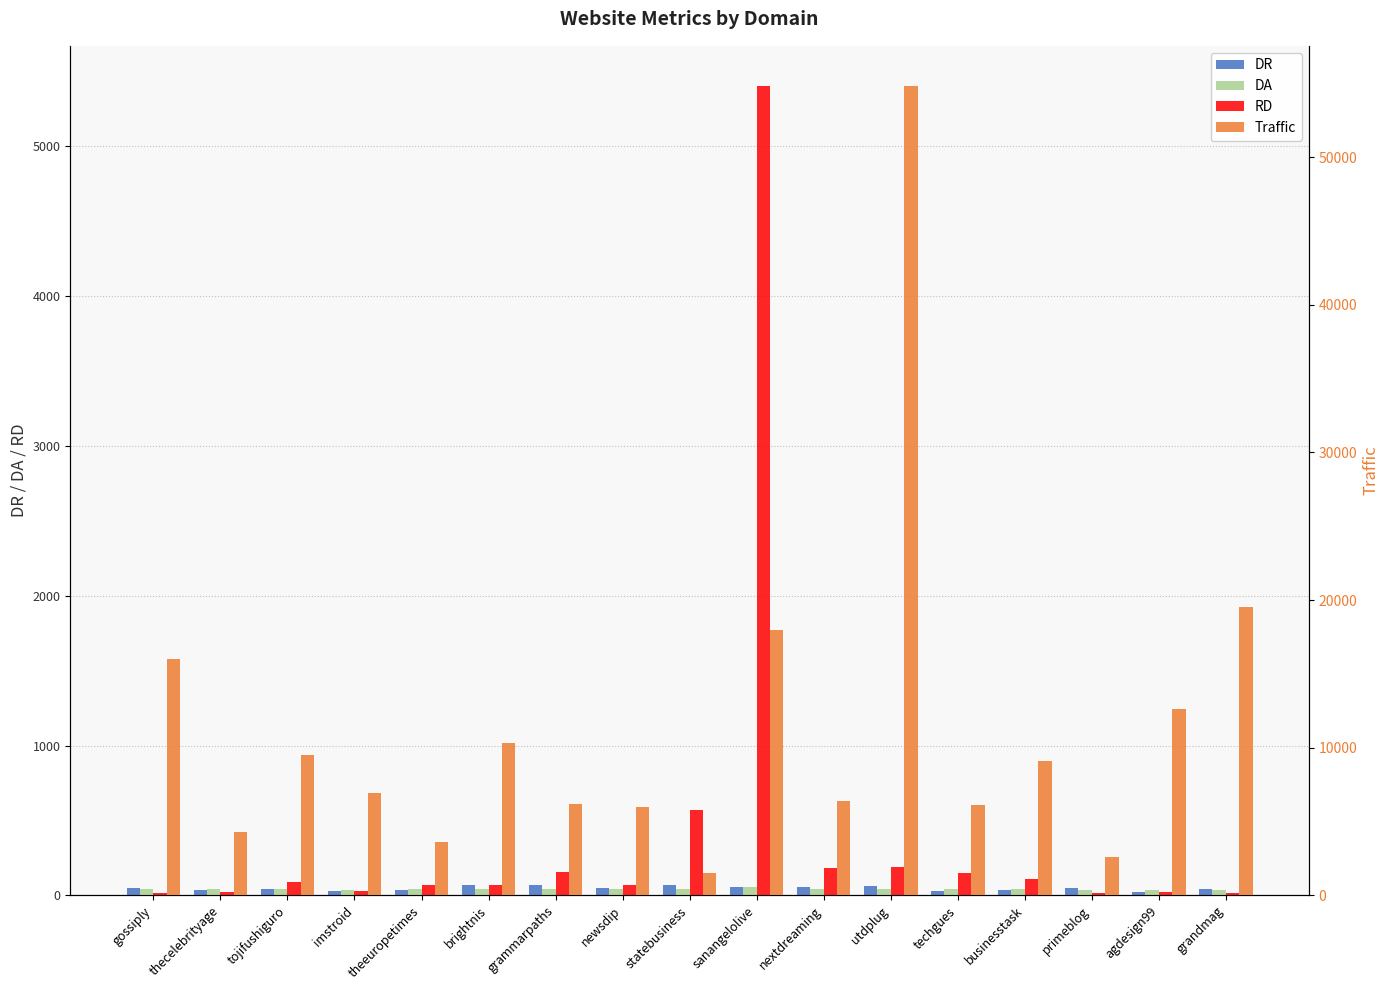

At which category is the sum across all series the highest?

utdplug